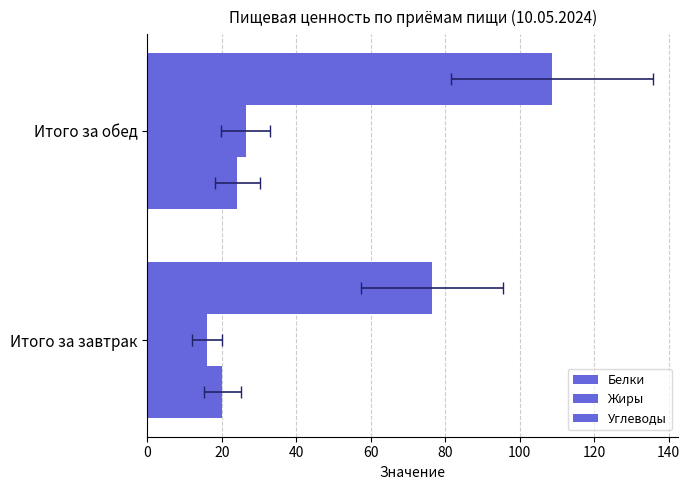

What is the difference between the maximum and minimum values in the Жиры series?

10.3